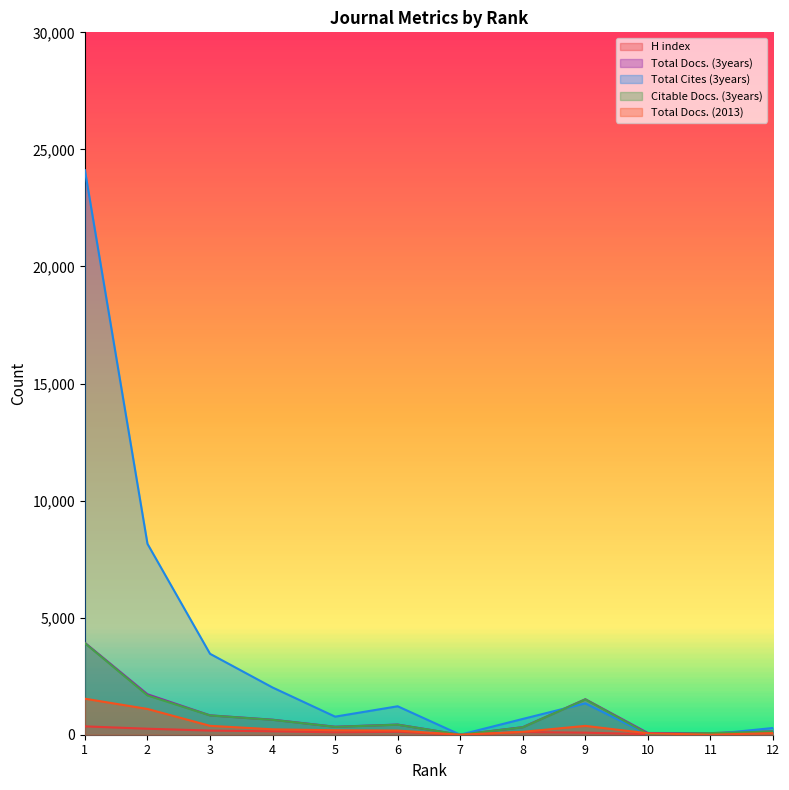

How many lines are shown in the chart?

5